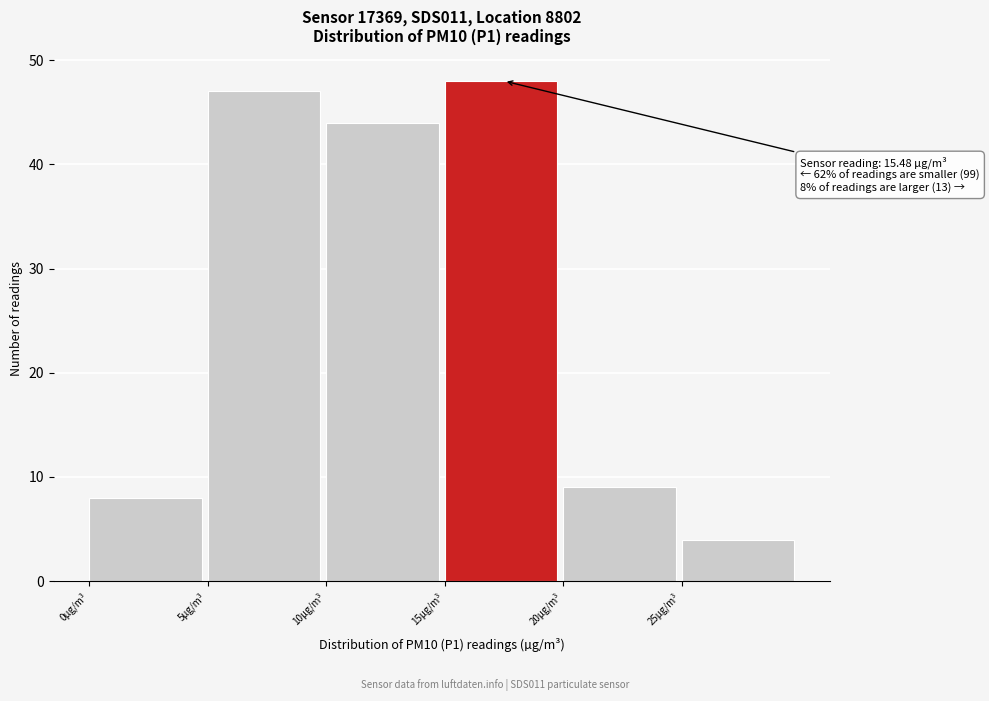

Which range on the x-axis has the tallest bar?

15 to 20